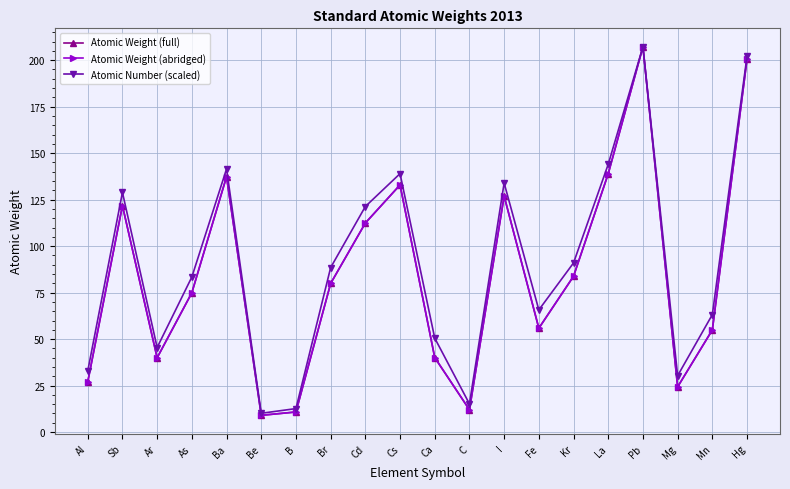

Which series has the largest total across all categories?

Atomic Number (scaled)